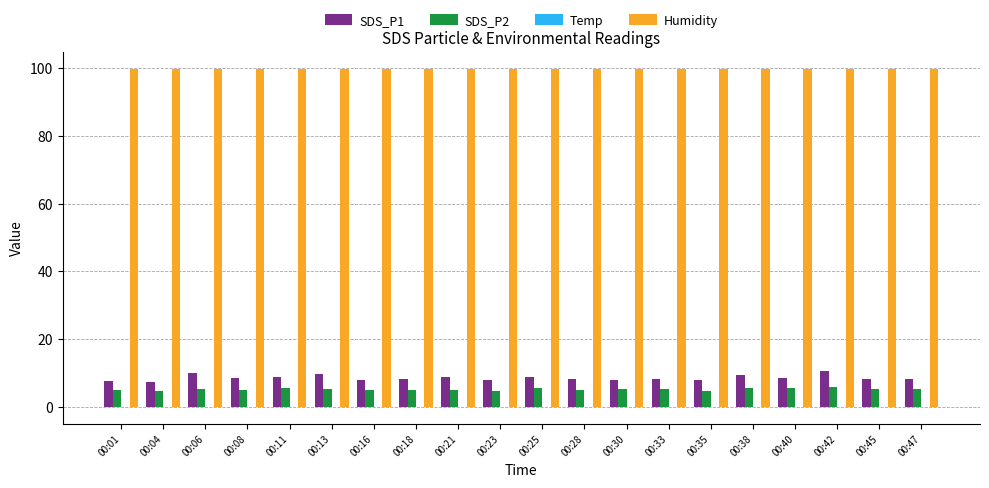

What is the difference between the SDS_P2 values at 00:11 and 00:16?

0.5